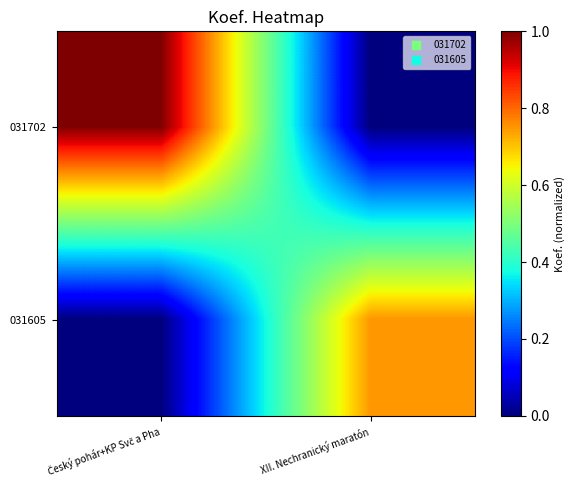

What is the spread (max minus min) of values at Český pohár+KP Svč a Pha?

1.0